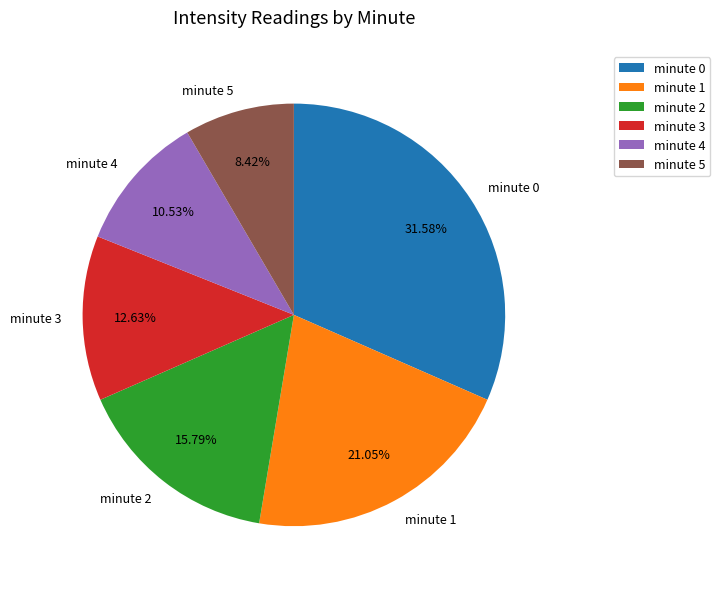

What portion of the pie excludes minute 3?

87.4%